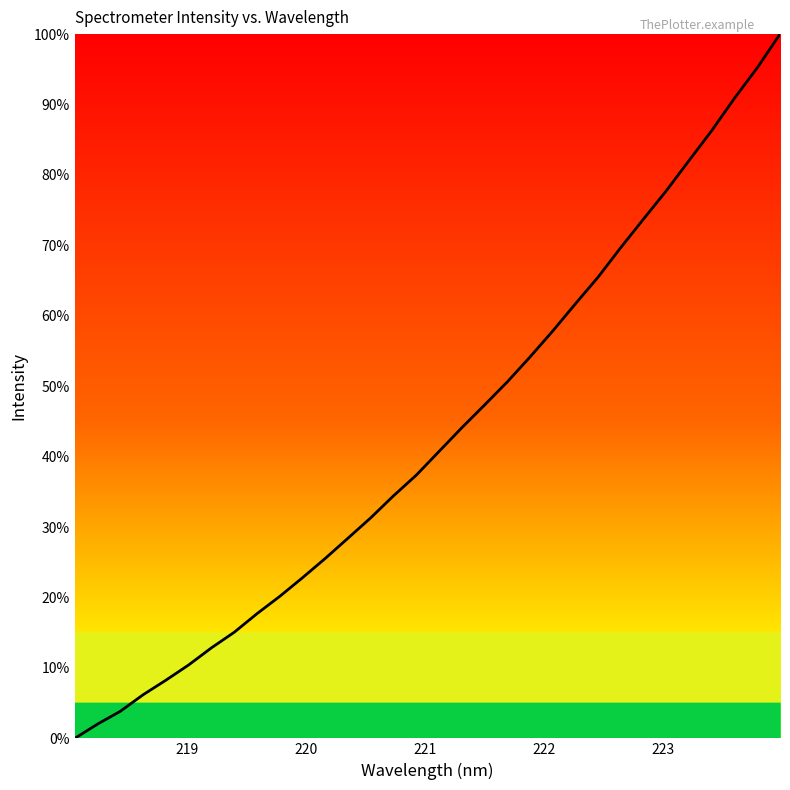

What is the greatest value displayed?

100.0